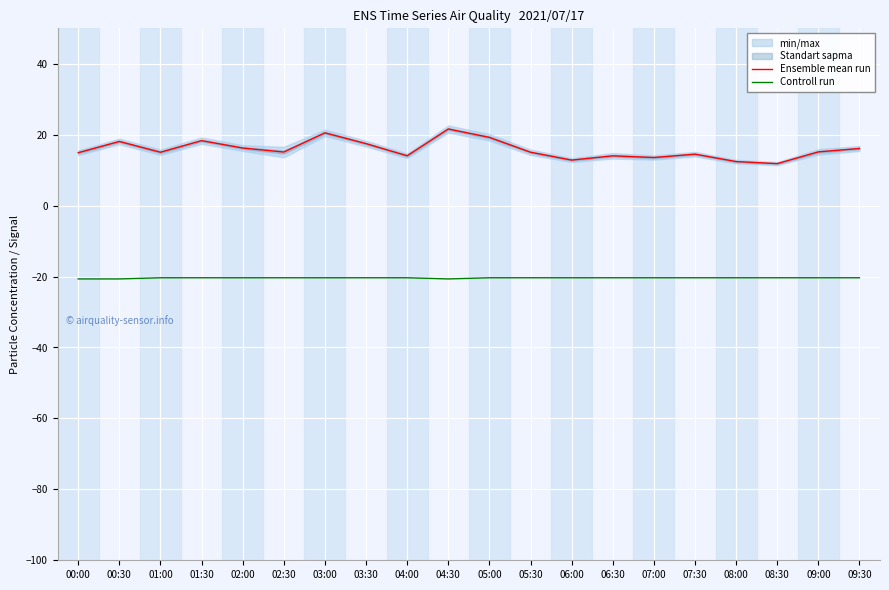

Is the value of Controll run at 09:30 greater than the value of Ensemble mean run at 03:00?

No